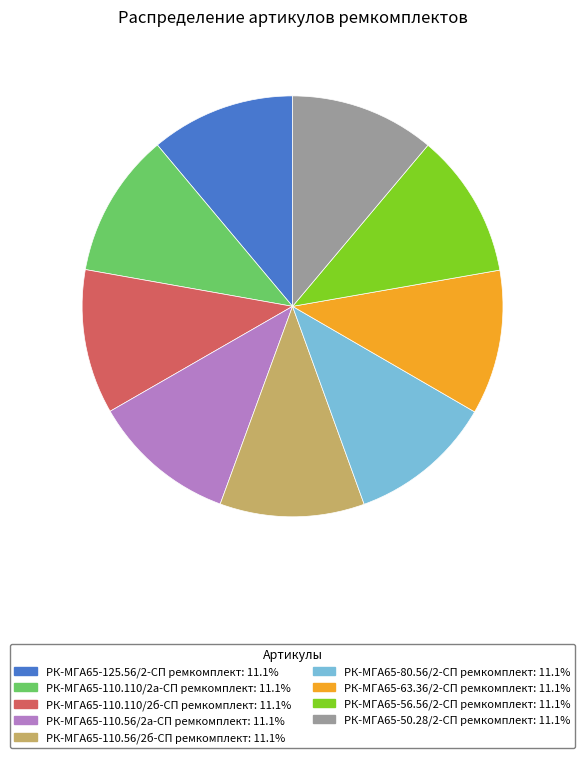

True or false: РК-МГА65-63.36/2-СП ремкомплект accounts for 1% of the total.

False